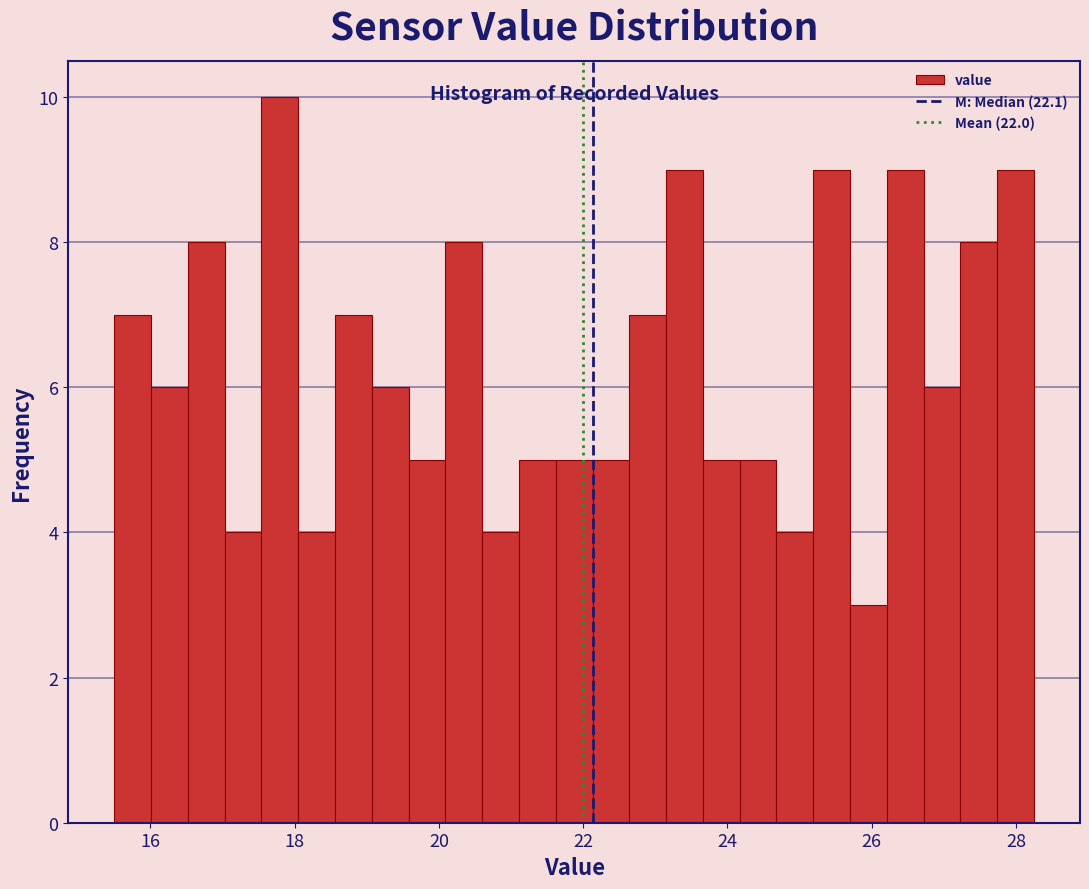

Read against the x-axis, roughly where is the centre of the tallest bar?

17.8